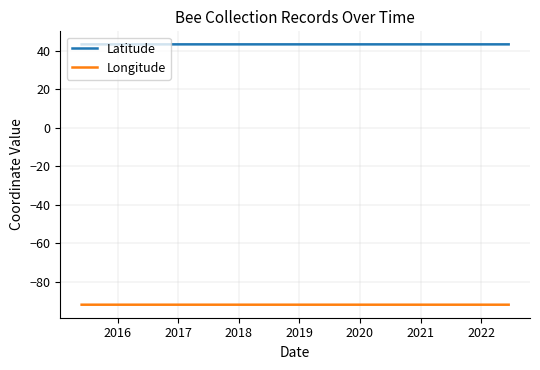

How many Latitude values are between 43 and 44?

3